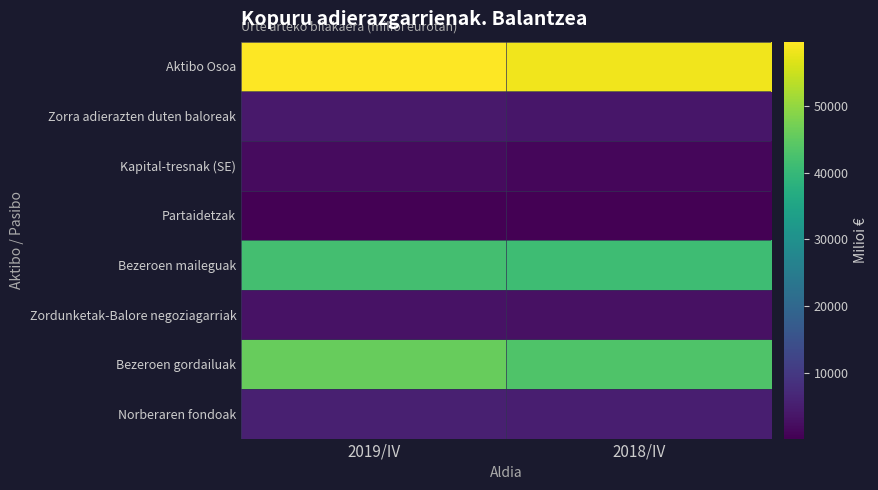

Which category has the lowest value across all series?

2019/IV